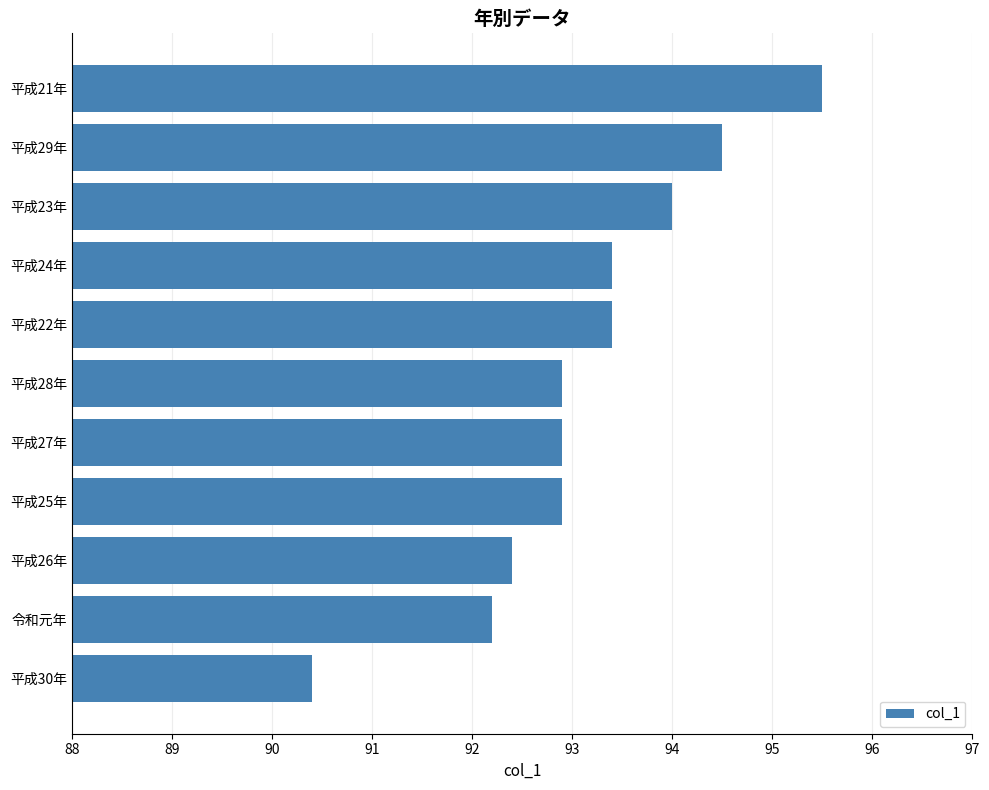

Reading bottom to top, what are all the values shown in this chart?

平成30年=90.4	令和元年=92.2	平成26年=92.4	平成25年=92.9	平成27年=92.9	平成28年=92.9	平成22年=93.4	平成24年=93.4	平成23年=94.0	平成29年=94.5	平成21年=95.5